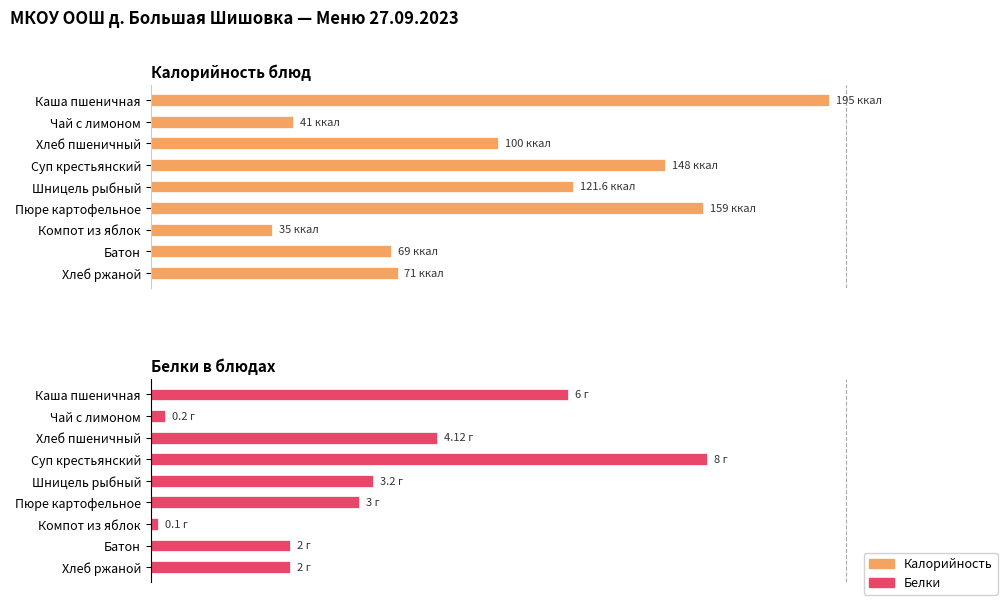

What is the average value of the Калорийность series?

52.2